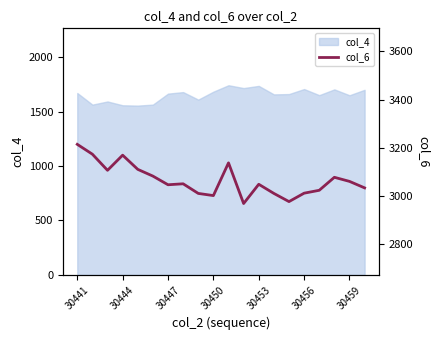

What is the lowest value of the col_4 series?

1555